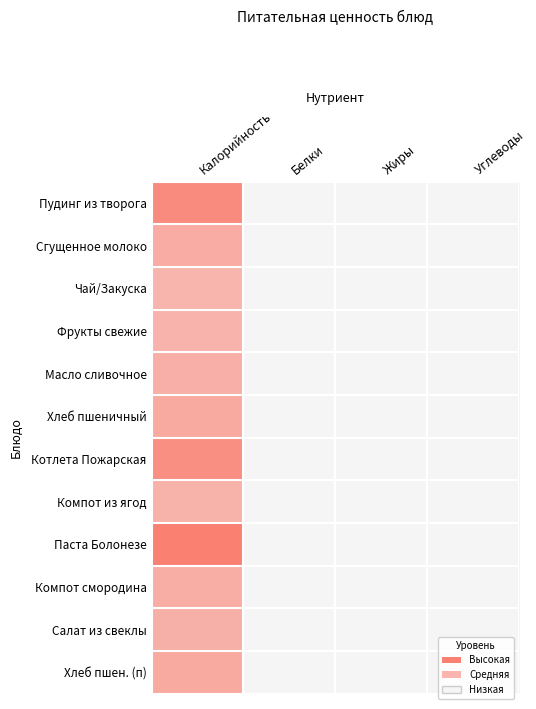

Rank the series by their maximum value, from highest to lowest.

Паста Болонезе, Пудинг из творога, Котлета Пожарская, Хлеб пшеничный, Хлеб пшен. (п), Сгущенное молоко, Компот смородина, Масло сливочное, Салат из свеклы, Компот из ягод, Фрукты свежие, Чай/Закуска